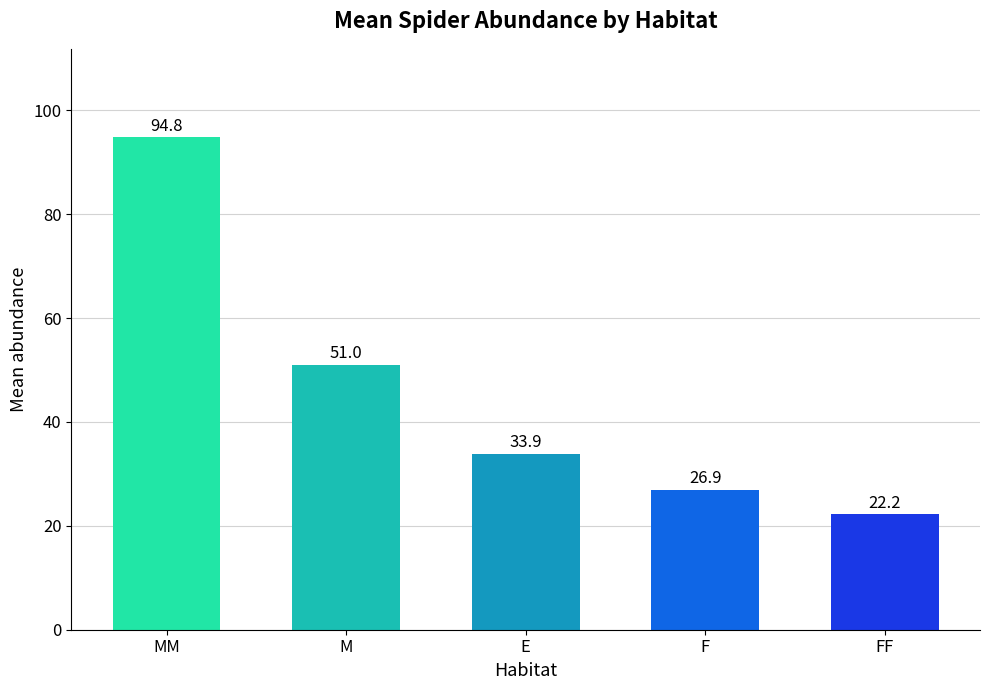

True or false: the data shows 26.9 at F.

True